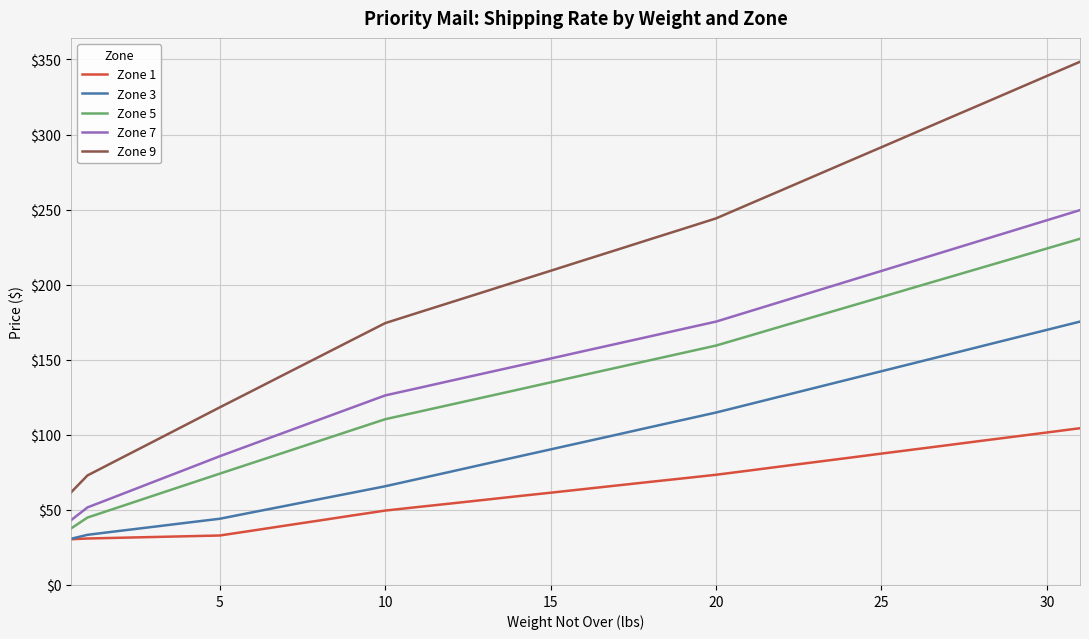

True or false: Zone 9 and Zone 3 intersect in this chart.

False